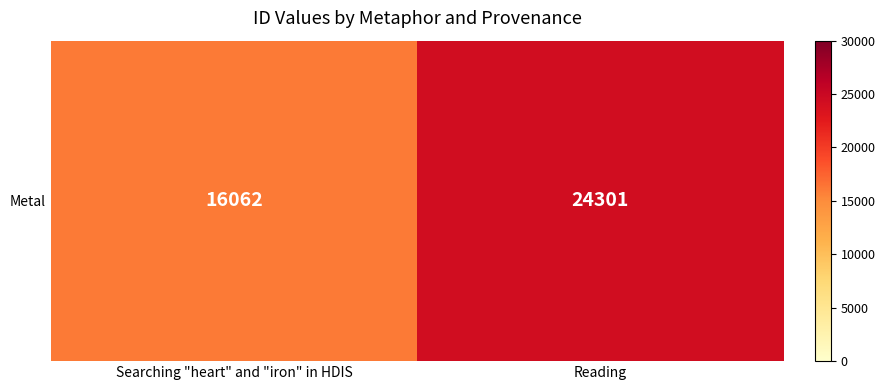

What is the average value?

20182